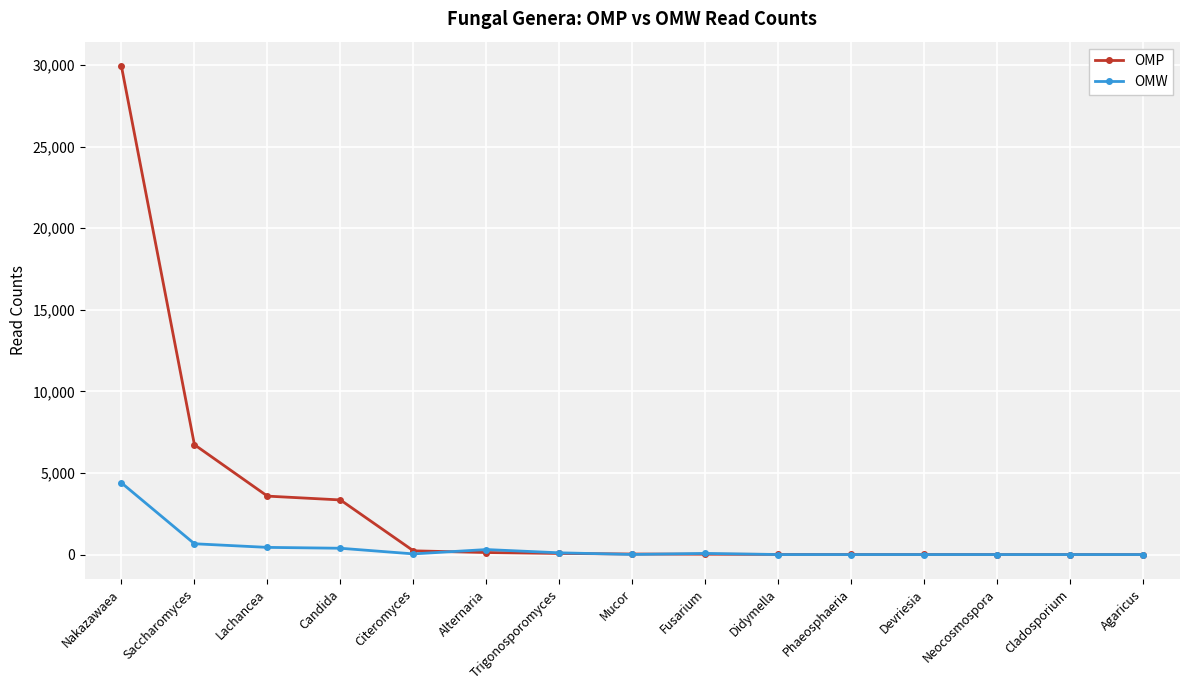

True or false: OMW has a value of -2179 at Neocosmospora.

False